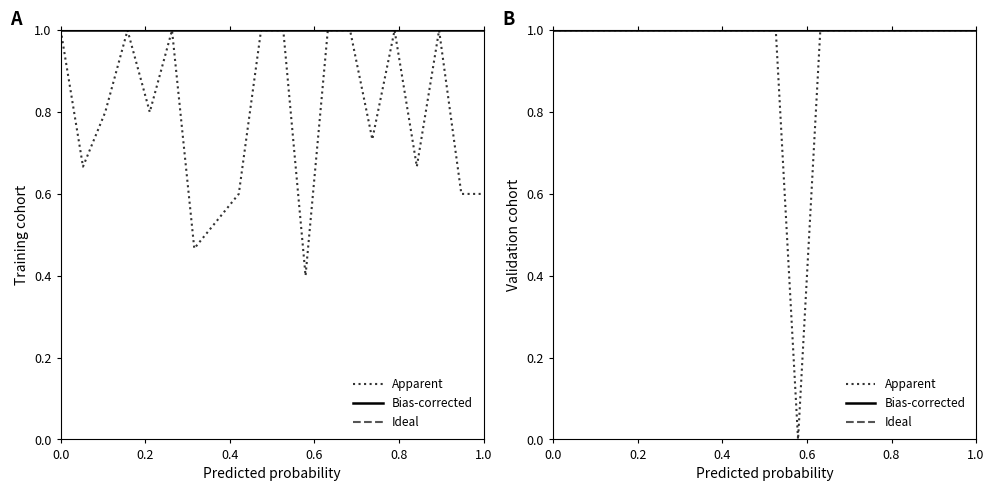

True or false: Apparent and Bias-corrected intersect in this chart.

False